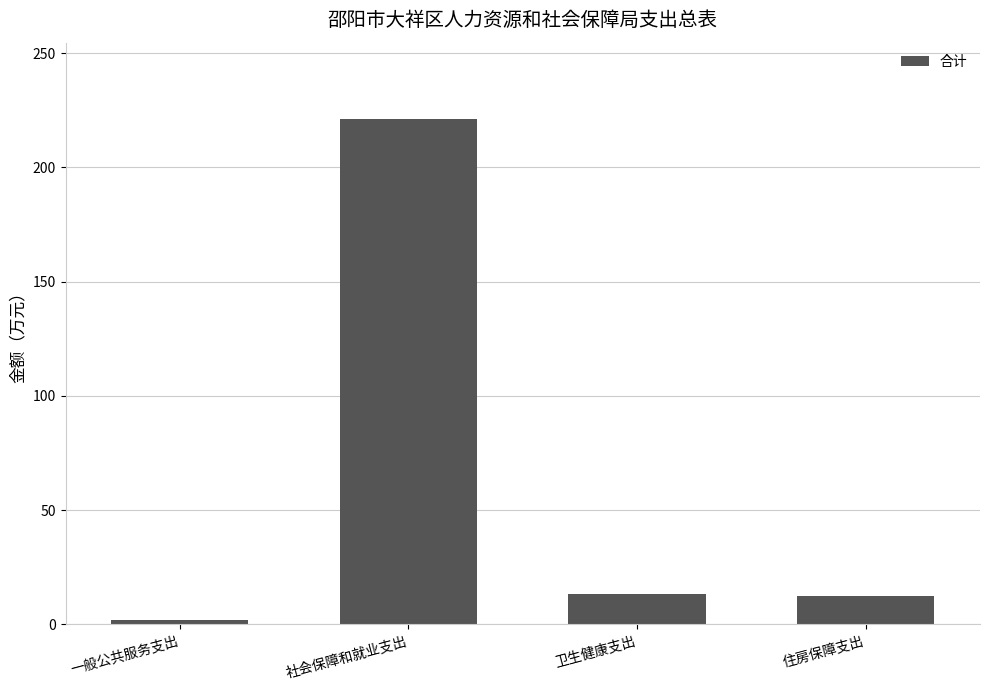

What is the difference between the maximum and minimum values?

219.7